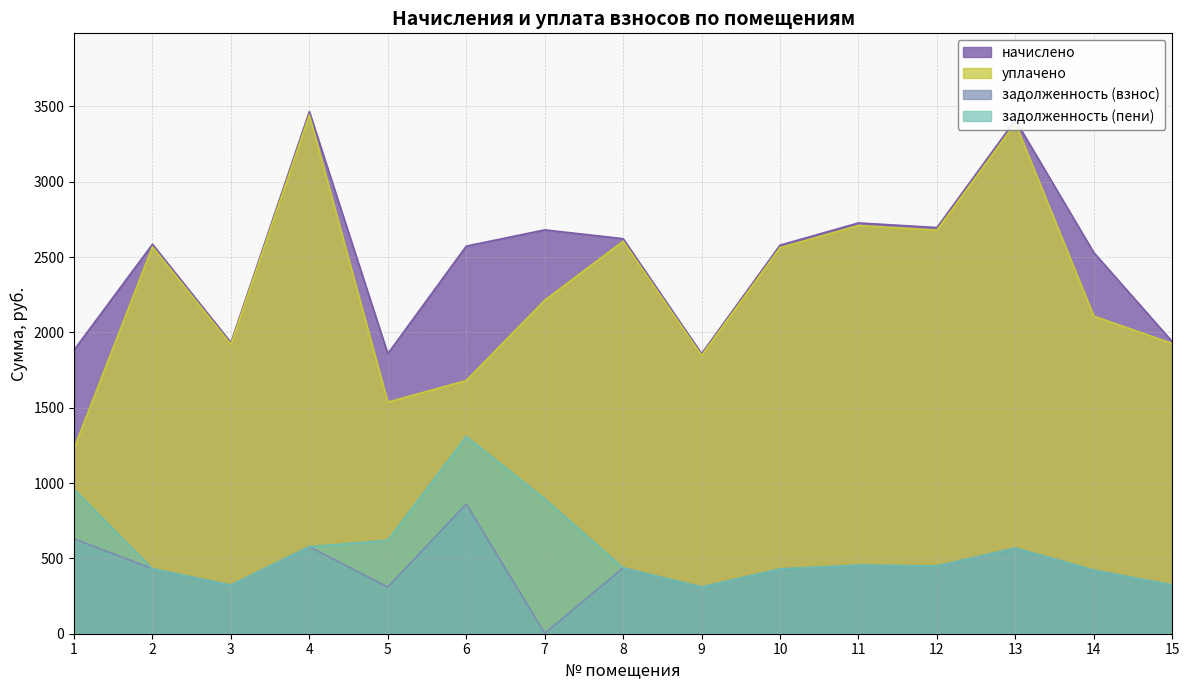

Which label corresponds to the smallest value in the chart?

7